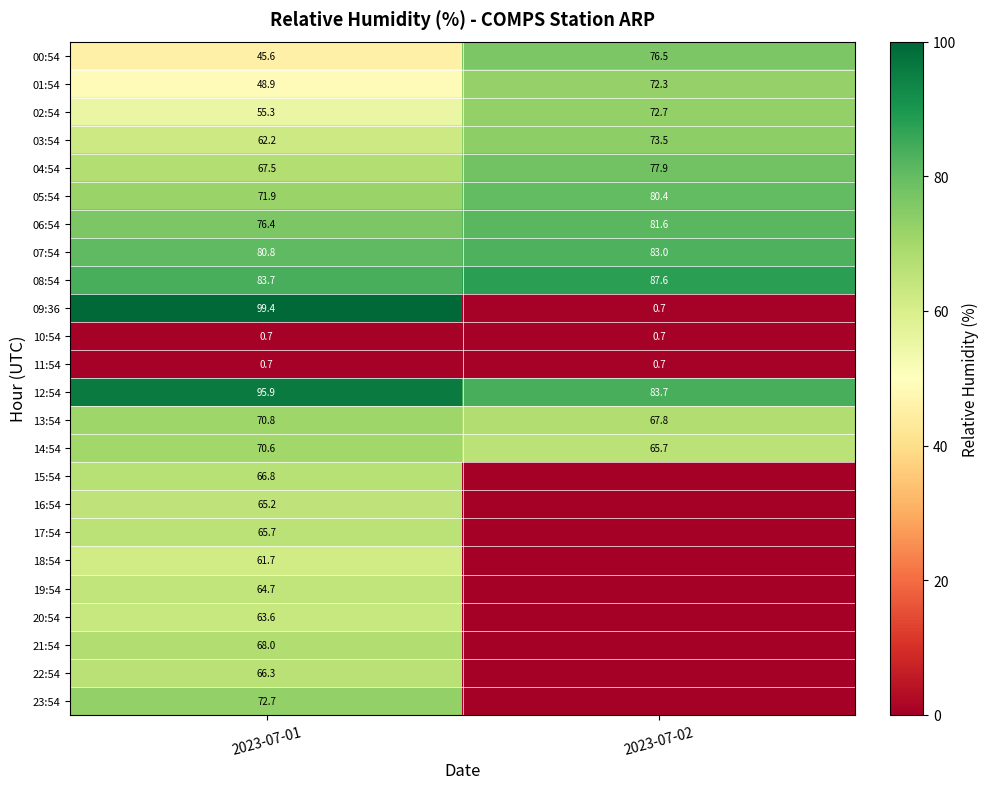

What is the total value across all series at 2023-07-01?

1525.1